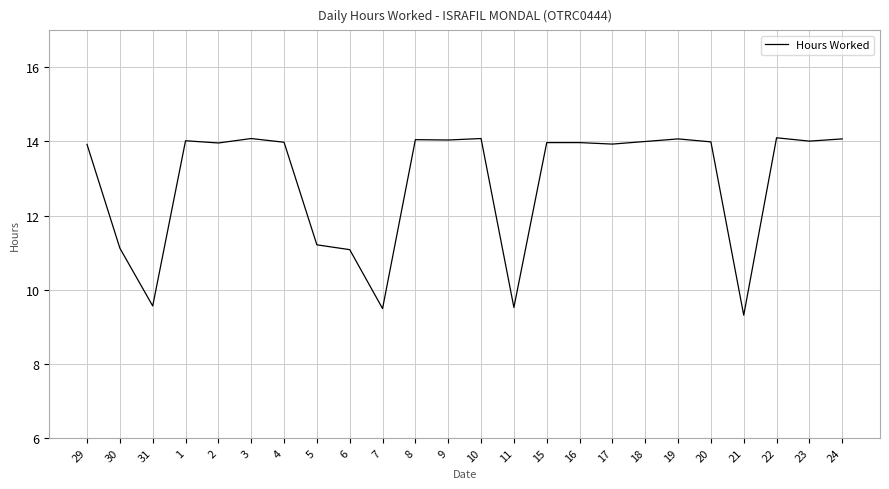

What is the average value?

12.9